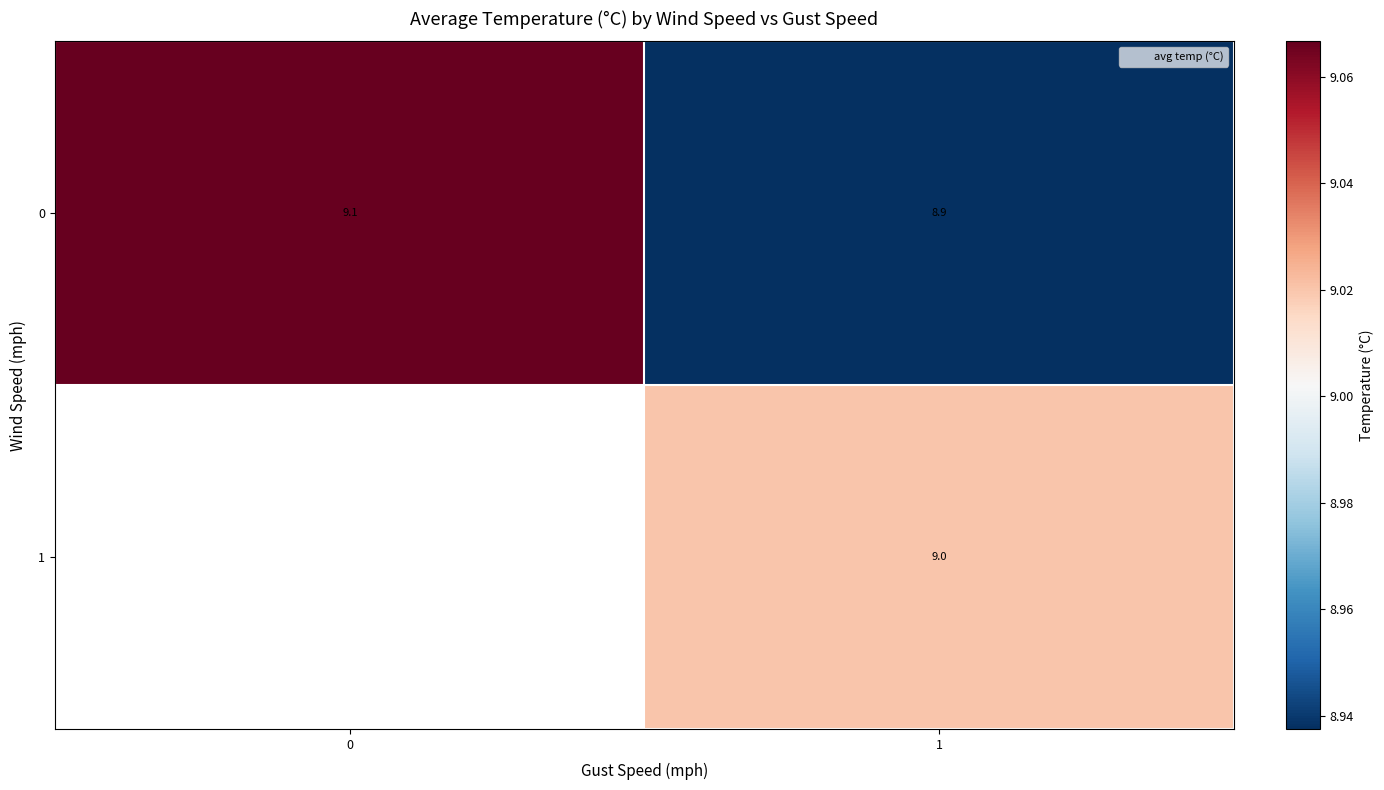

List the labels in order of 0 value, largest first.

0, 1